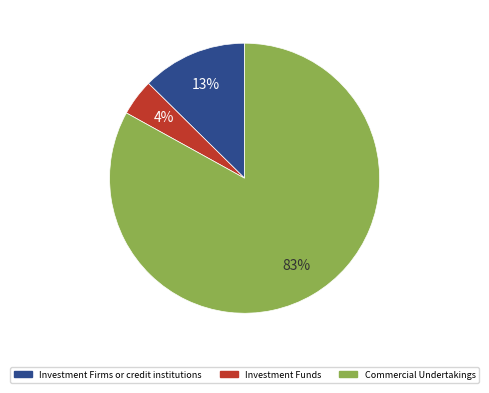

To the nearest percent, what percentage of the pie is Commercial Undertakings?

83%